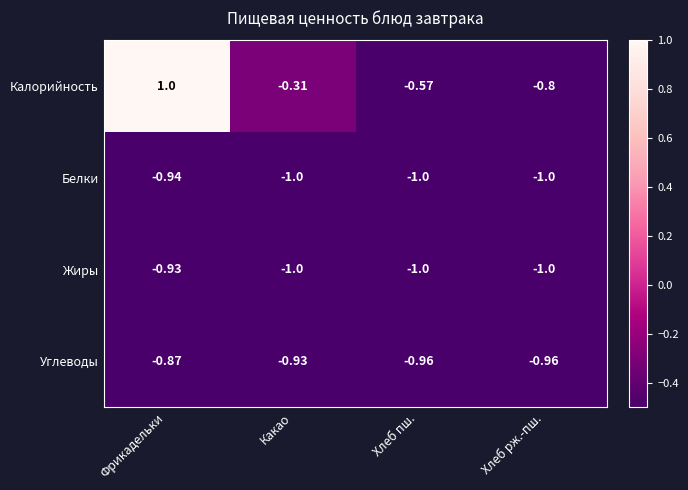

Rank the categories by Калорийность value from lowest to highest.

Хлеб рж.-пш., Хлеб пш., Какао, Фрикадельки